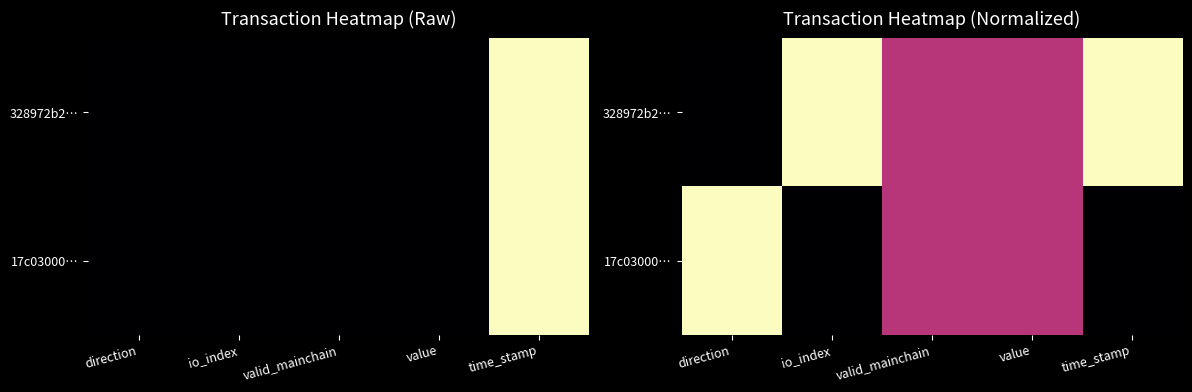

At which label is 328972b2… closest to 0?

direction